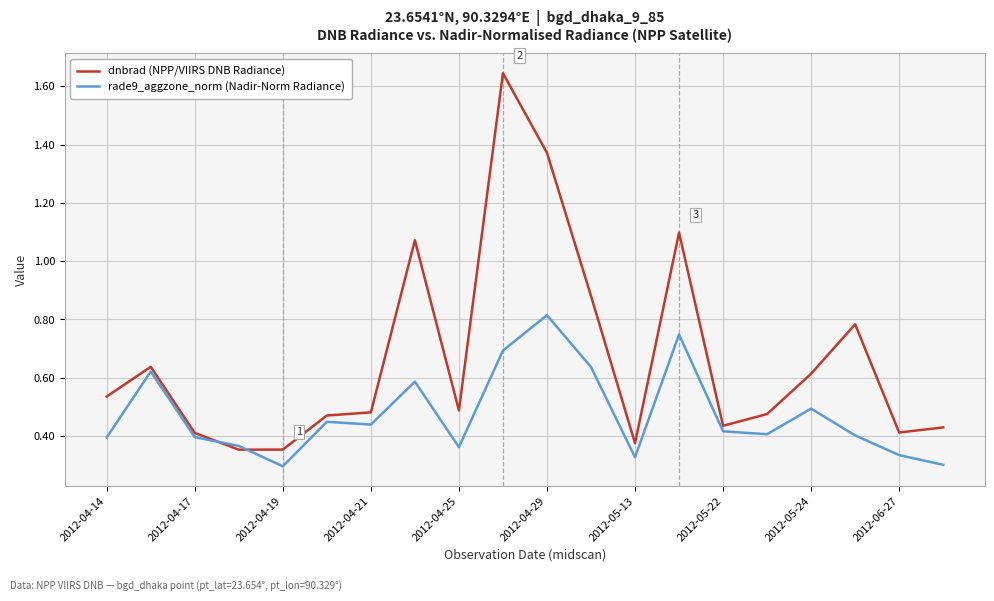

Which series has the widest spread of values?

dnbrad (NPP/VIIRS DNB Radiance)